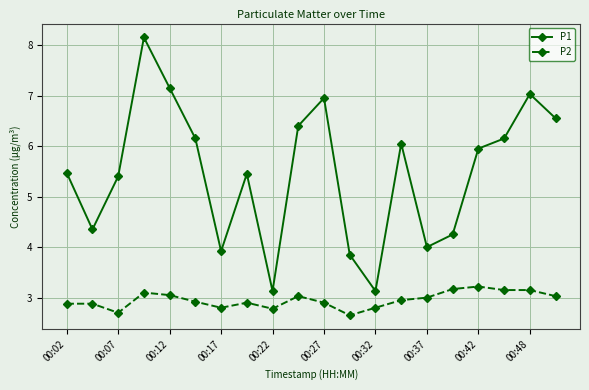

What is the difference between the maximum and minimum values in the P2 series?

0.6